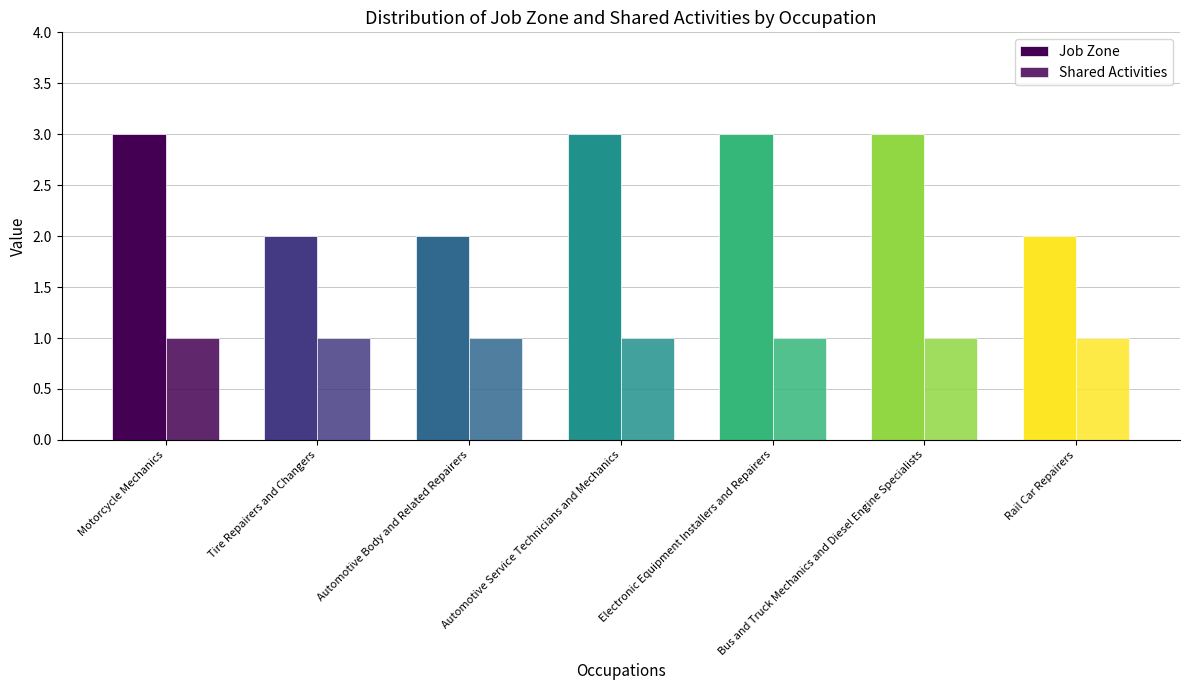

How many distinct data groups are displayed?

2